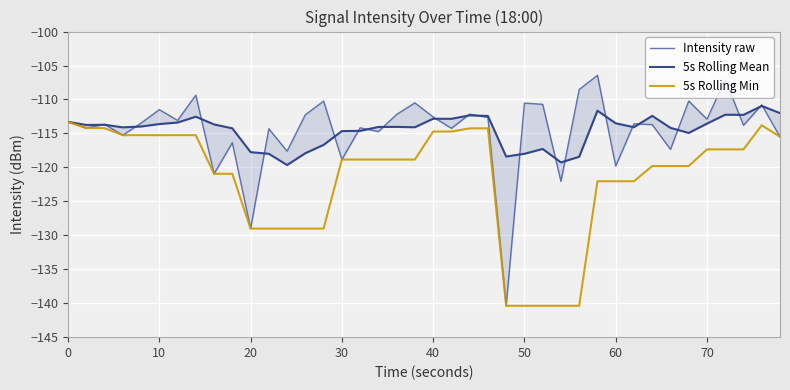

What are all the series names shown in the legend?

Intensity raw, 5s Rolling Mean, 5s Rolling Min